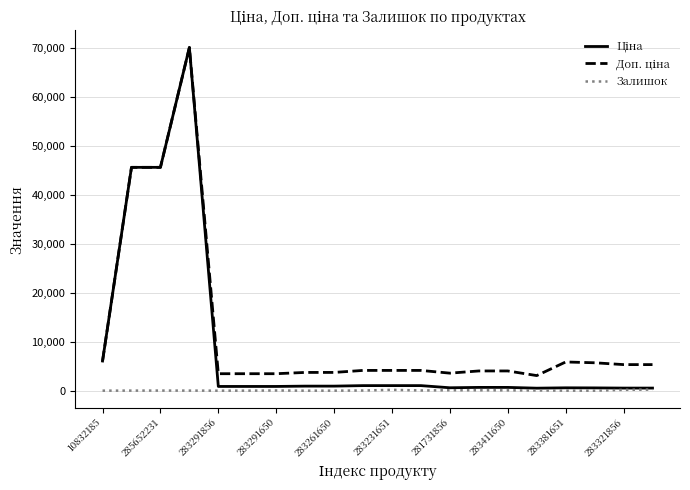

What is the maximum value shown in the chart?

70181.6